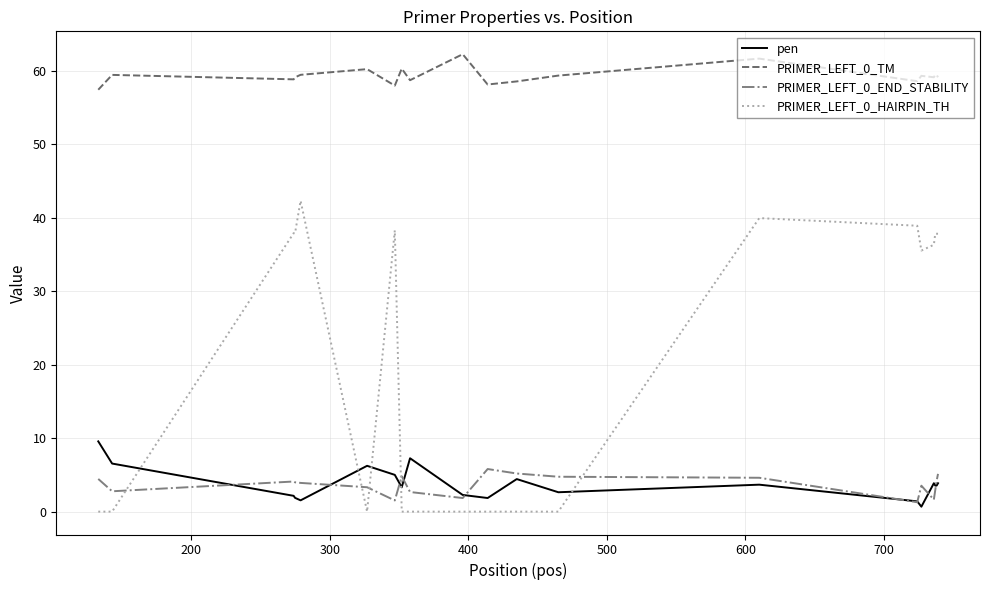

Which series has the largest total across all categories?

PRIMER_LEFT_0_TM